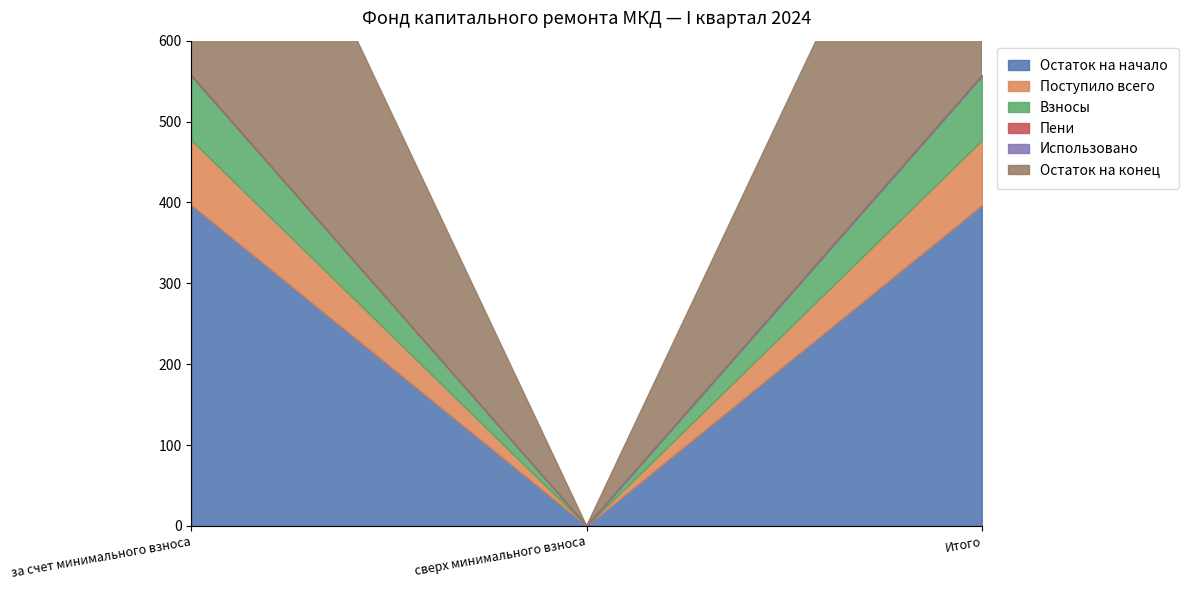

What is the spread (max minus min) of values at Итого?

476.8